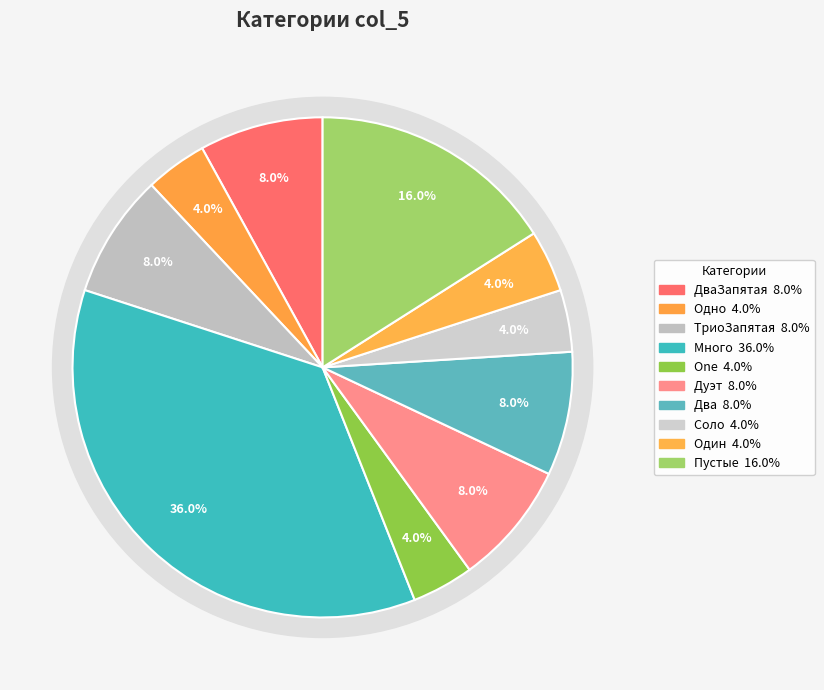

True or false: Два accounts for 1% of the total.

False